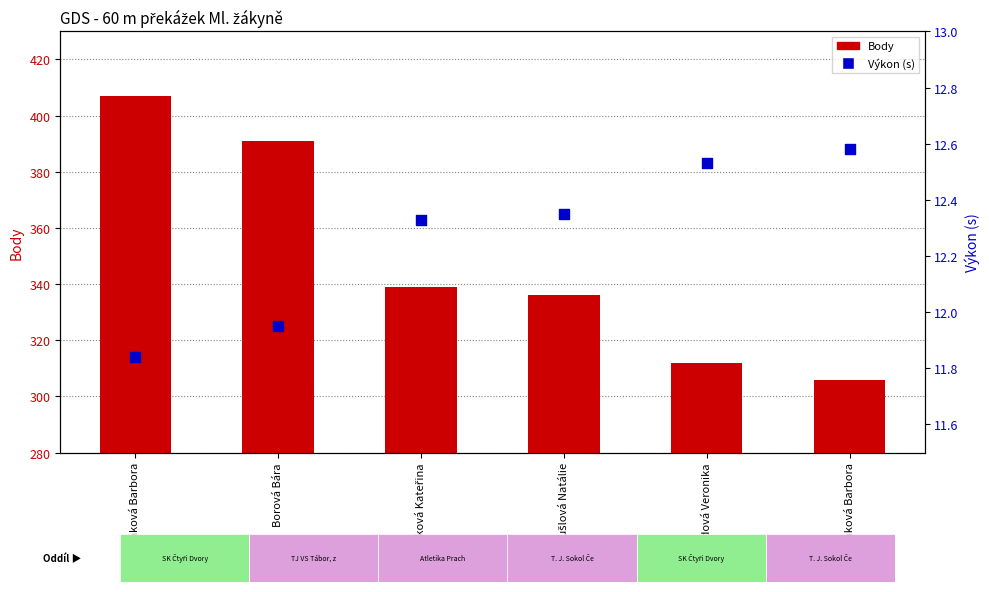

Which series has the largest total across all categories?

Body